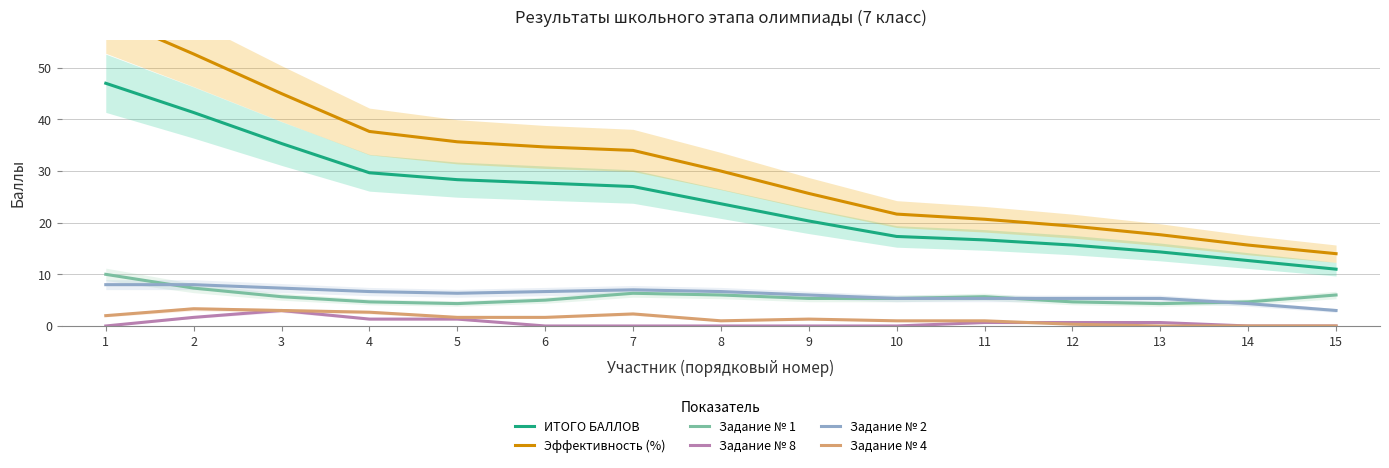

What is the difference between the maximum and second lowest values in the Задание № 1 series?

5.7